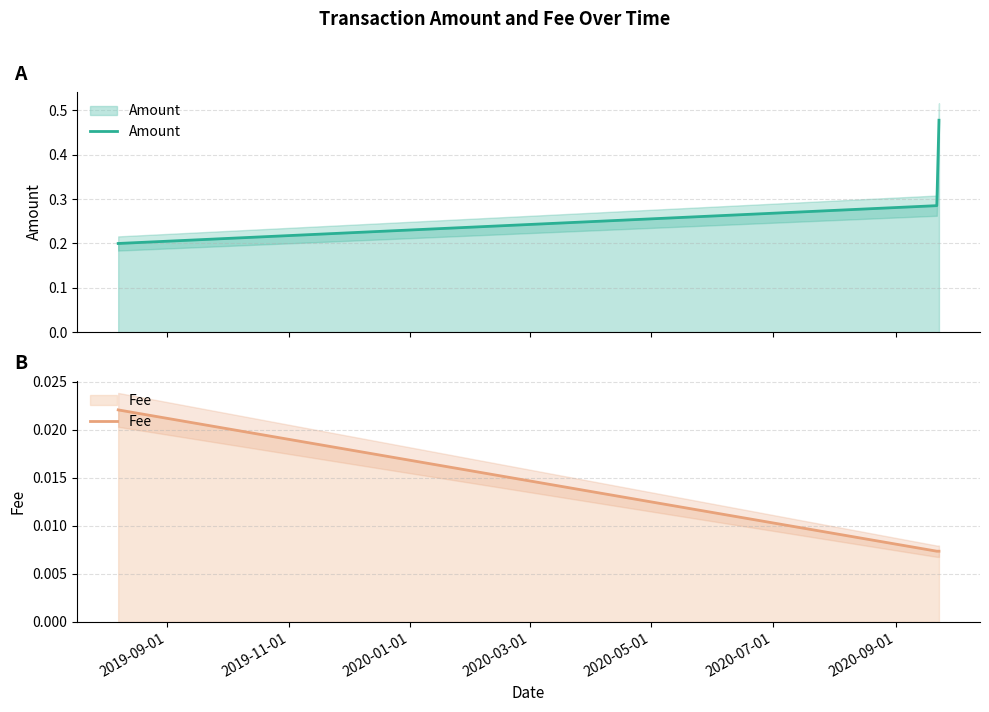

Count the number of categories in the chart.

3